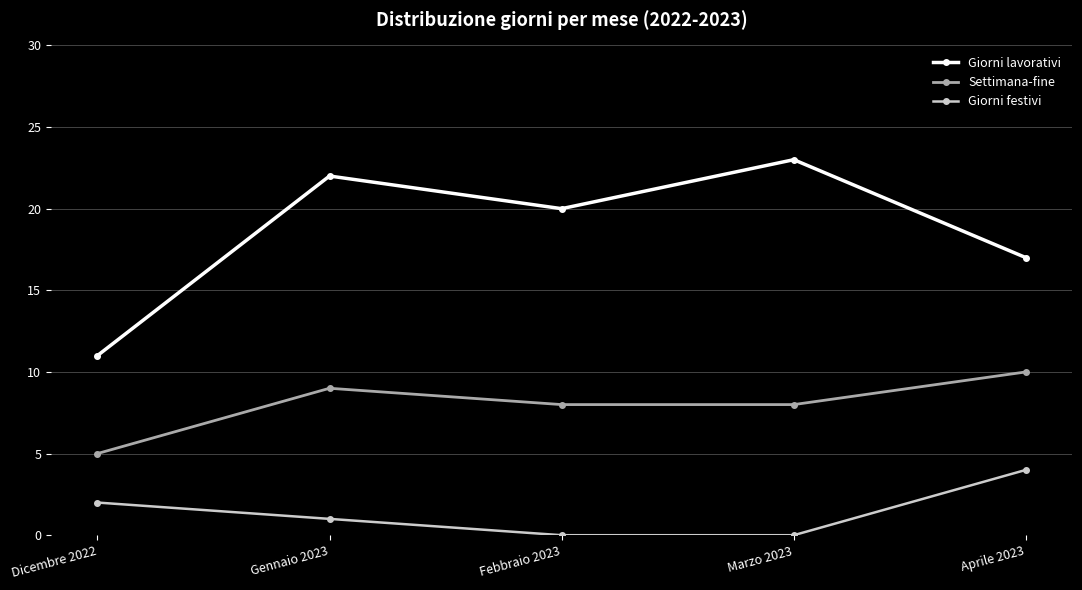

Does the chart display data point markers on the line(s)?

Yes